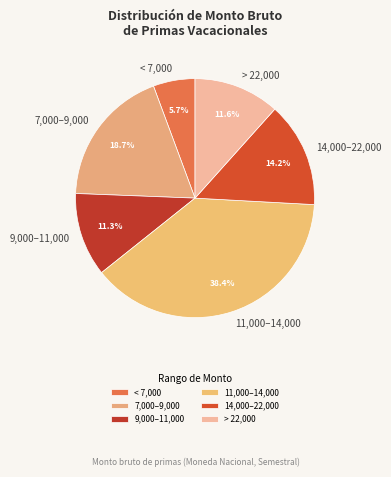

Which slice is the largest?

11,000–14,000